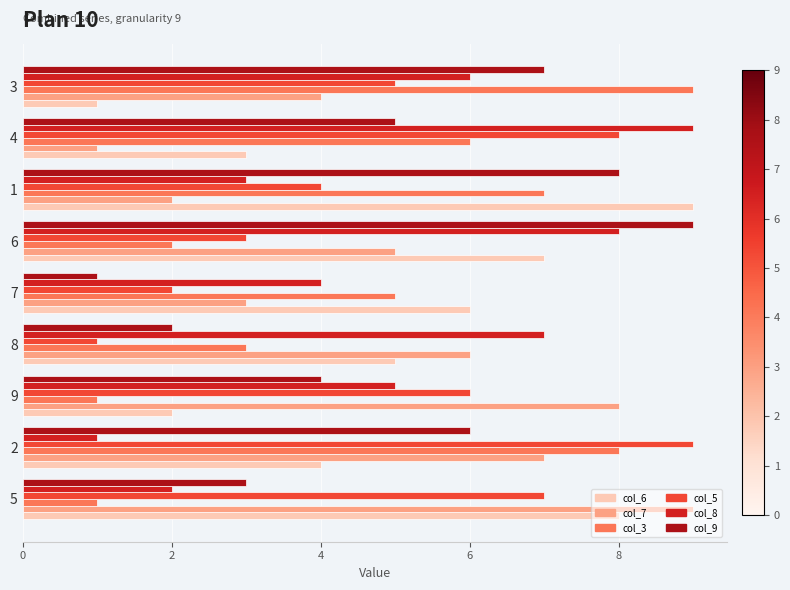

Rank the series at 8 from lowest to highest value.

col_5, col_9, col_3, col_6, col_7, col_8